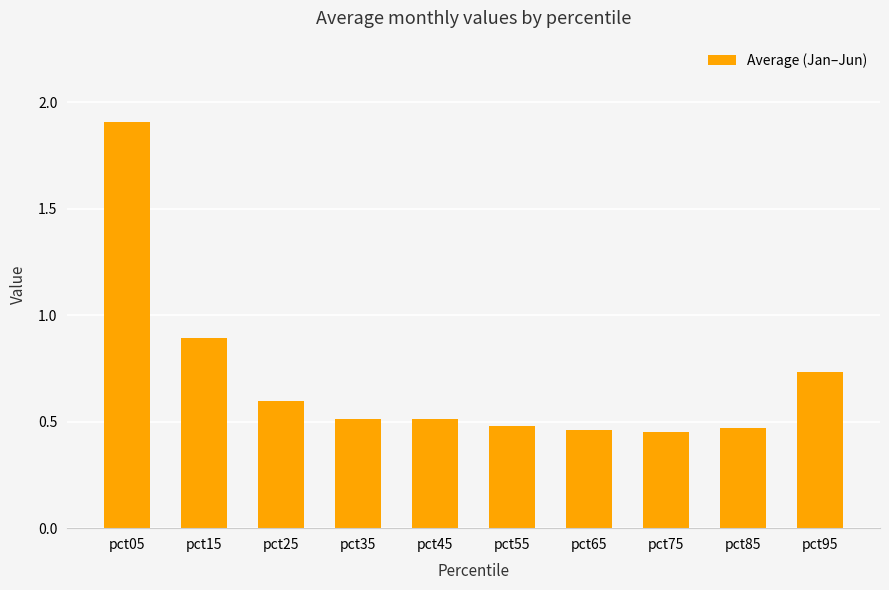

True or false: the data shows 1.1 at pct95.

False